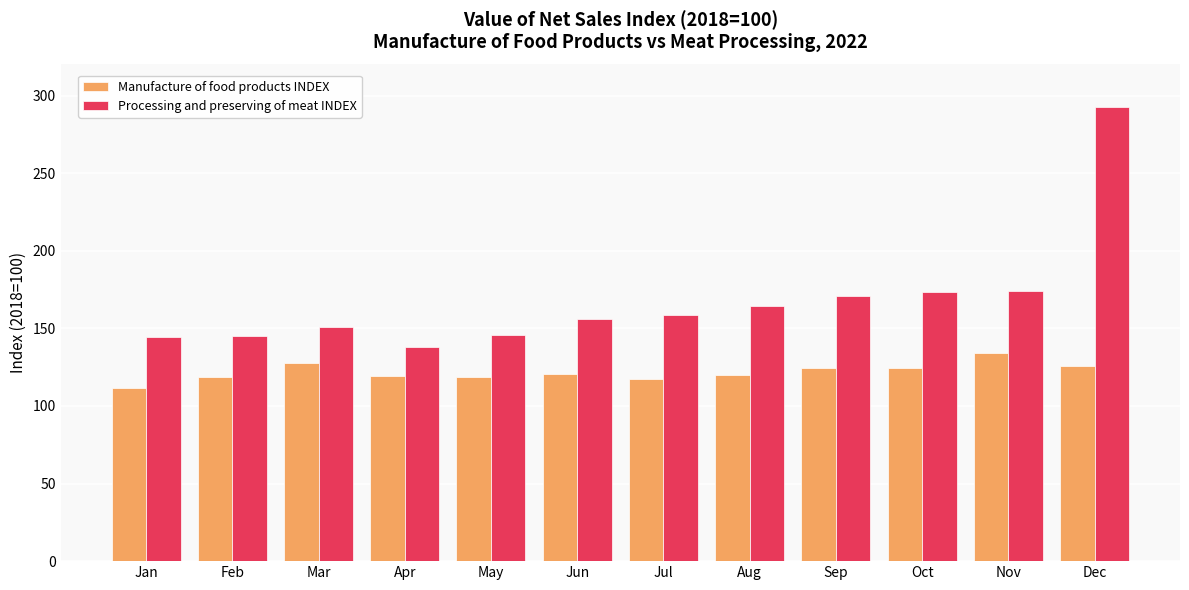

Read the Processing and preserving of meat INDEX value at Sep.

170.5